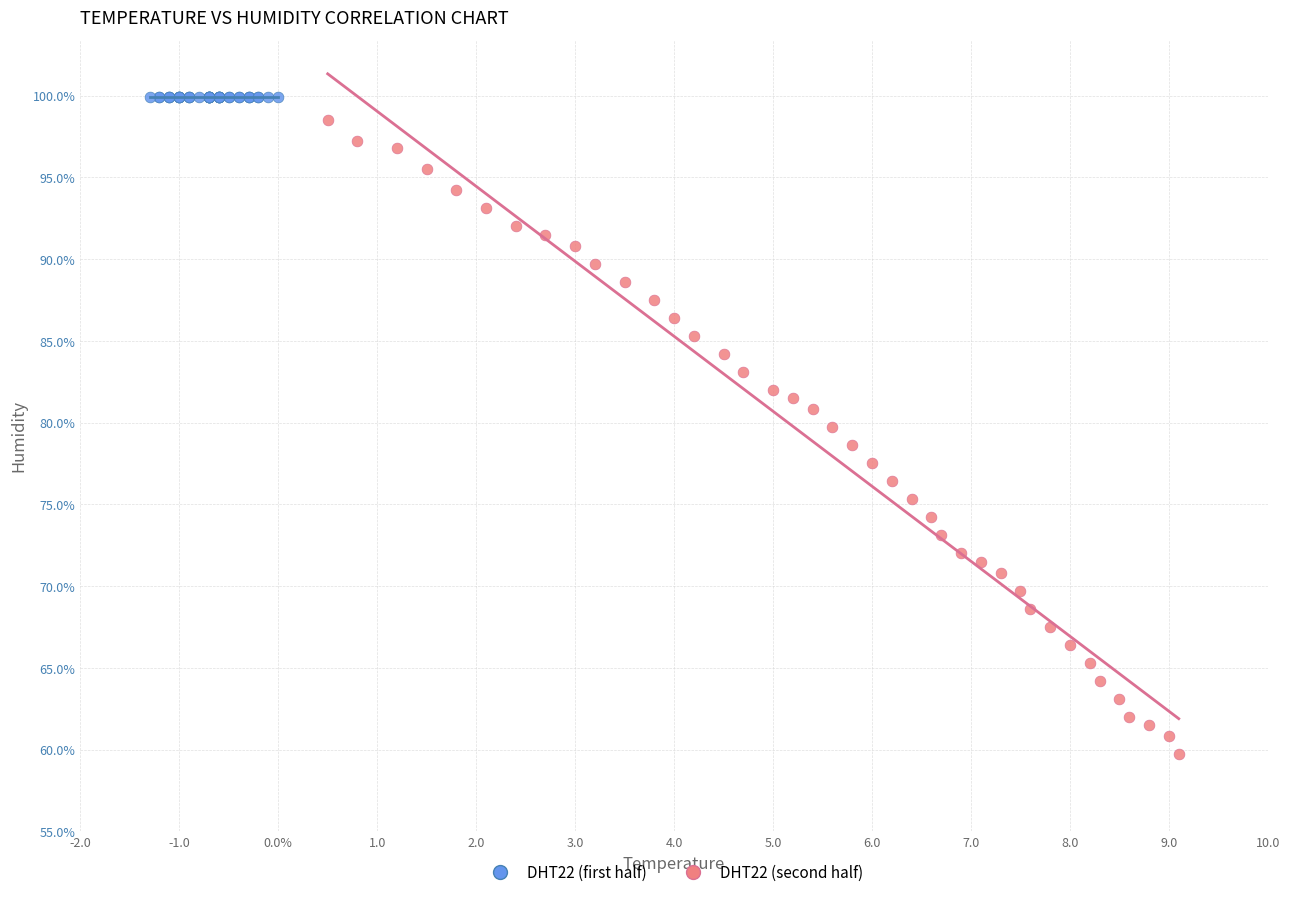

Which series reaches the minimum Y coordinate?

DHT22 (second half)